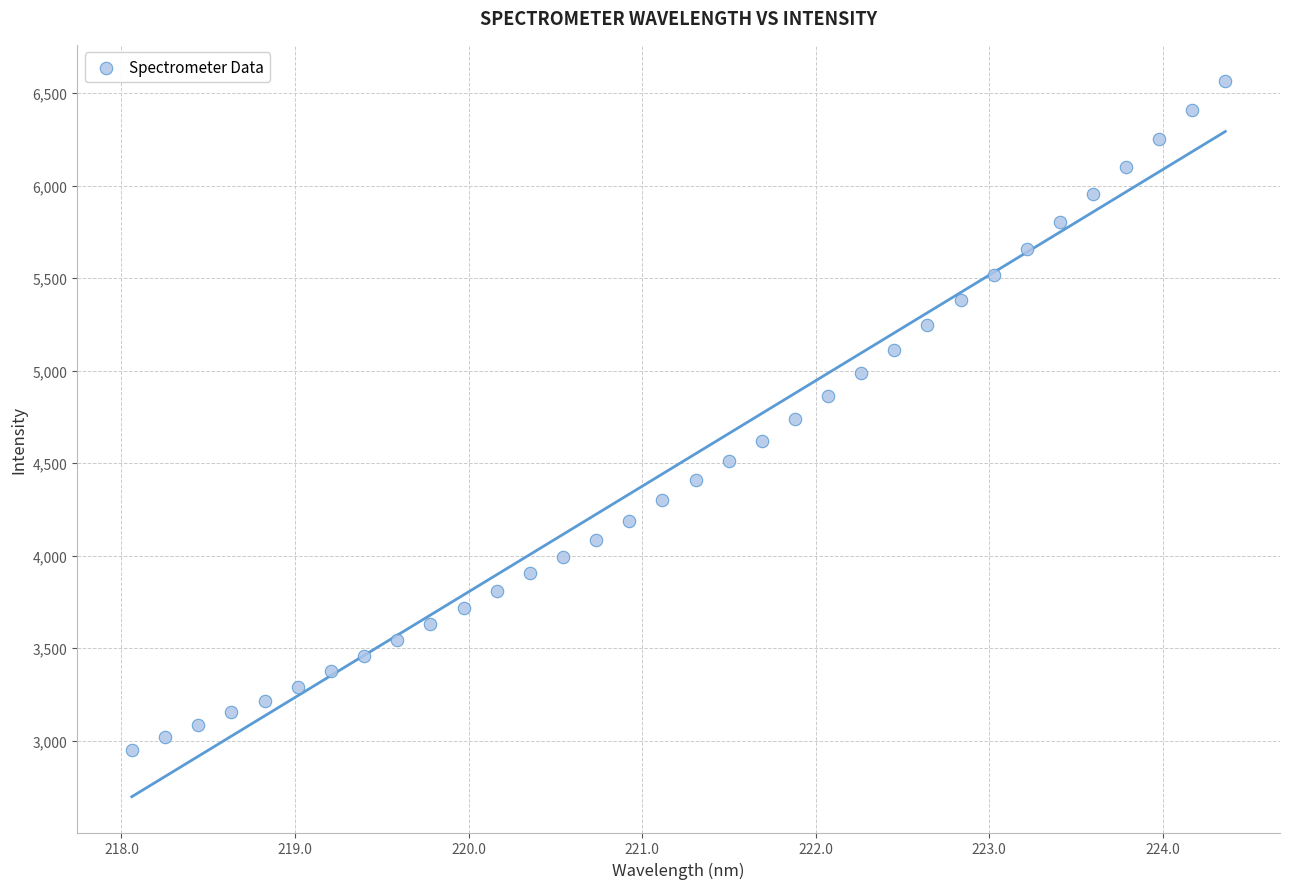

What is the range of Y values (max minus min)?

3614.4